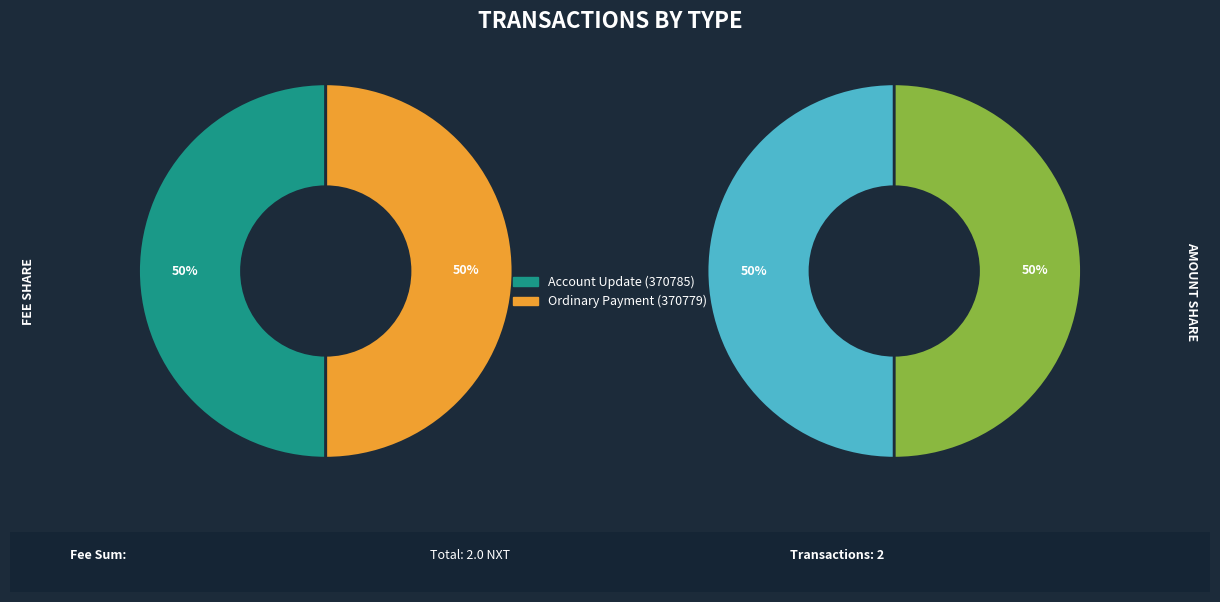

How many segments does this pie chart have?

2